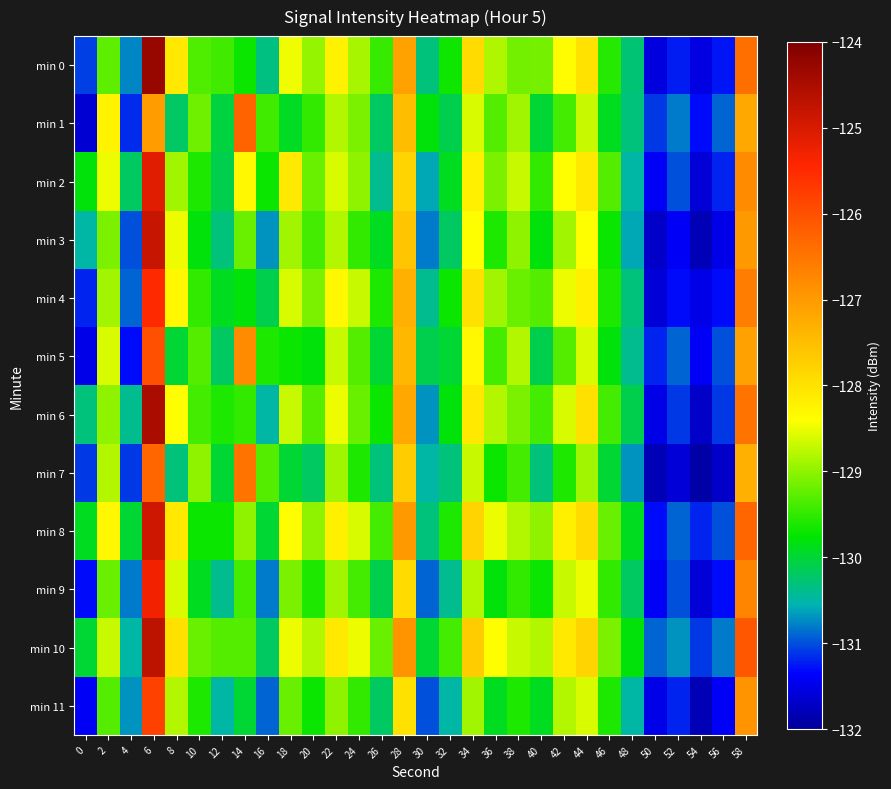

Reading left to right, list all the values displayed in this chart.

min 0: 0=-131.1	2=-129.3	4=-130.8	6=-124.3	8=-128.1	10=-129.3	12=-129.4	14=-129.7	16=-130.3	18=-128.5	20=-129.0	22=-128.2	24=-128.9	26=-129.5	28=-127.1	30=-130.3	32=-129.7	34=-127.9	36=-128.8	38=-129.2	40=-129.1	42=-128.3	44=-128.0	46=-129.5	48=-130.3	50=-131.6	52=-131.2	54=-131.5	56=-131.3	58=-126.4
min 1: 0=-131.6	2=-128.2	4=-131.2	6=-127.0	8=-130.2	10=-129.2	12=-130.0	14=-126.3	16=-129.4	18=-129.9	20=-129.5	22=-128.8	24=-129.1	26=-130.2	28=-127.5	30=-129.8	32=-130.1	34=-128.6	36=-129.3	38=-128.9	40=-130.0	42=-129.4	44=-128.7	46=-129.9	48=-130.3	50=-131.1	52=-130.8	54=-131.3	56=-130.9	58=-127.2
min 2: 0=-129.8	2=-128.5	4=-130.2	6=-125.1	8=-128.9	10=-129.6	12=-130.1	14=-128.3	16=-129.7	18=-128.1	20=-129.2	22=-128.6	24=-129.0	26=-130.4	28=-127.8	30=-130.6	32=-129.9	34=-128.2	36=-129.1	38=-128.7	40=-129.5	42=-128.4	44=-128.1	46=-129.3	48=-130.5	50=-131.4	52=-131.0	54=-131.6	56=-131.2	58=-126.8
min 3: 0=-130.5	2=-129.1	4=-131.0	6=-124.8	8=-128.5	10=-129.8	12=-130.3	14=-129.2	16=-130.7	18=-128.9	20=-129.4	22=-128.8	24=-129.5	26=-129.9	28=-127.6	30=-130.8	32=-130.2	34=-128.4	36=-129.6	38=-129.0	40=-129.8	42=-128.9	44=-128.4	46=-129.7	48=-130.6	50=-131.7	52=-131.4	54=-131.8	56=-131.5	58=-127.0
min 4: 0=-131.2	2=-128.9	4=-130.9	6=-125.5	8=-128.3	10=-129.5	12=-129.9	14=-129.8	16=-130.1	18=-128.6	20=-129.1	22=-128.3	24=-128.7	26=-129.6	28=-127.3	30=-130.4	32=-129.7	34=-128.0	36=-128.9	38=-129.2	40=-129.3	42=-128.5	44=-128.2	46=-129.6	48=-130.3	50=-131.6	52=-131.3	54=-131.5	56=-131.3	58=-126.6
min 5: 0=-131.5	2=-128.6	4=-131.3	6=-126.0	8=-130.0	10=-129.3	12=-130.2	14=-126.8	16=-129.6	18=-129.7	20=-129.8	22=-128.7	24=-129.3	26=-130.0	28=-127.4	30=-130.1	32=-130.0	34=-128.3	36=-129.4	38=-128.8	40=-130.1	42=-129.3	44=-128.6	46=-129.8	48=-130.4	50=-131.2	52=-130.9	54=-131.4	56=-131.0	58=-127.1
min 6: 0=-130.3	2=-129.0	4=-130.4	6=-124.5	8=-128.4	10=-129.4	12=-129.6	14=-129.5	16=-130.5	18=-128.7	20=-129.3	22=-128.5	24=-129.2	26=-129.7	28=-127.2	30=-130.7	32=-129.8	34=-128.1	36=-128.8	38=-129.1	40=-129.4	42=-128.6	44=-128.0	46=-129.4	48=-130.1	50=-131.5	52=-131.1	54=-131.7	56=-131.1	58=-126.5
min 7: 0=-131.1	2=-128.8	4=-131.1	6=-126.3	8=-130.3	10=-129.0	12=-130.0	14=-126.5	16=-129.3	18=-130.0	20=-130.2	22=-128.9	24=-129.6	26=-130.3	28=-127.7	30=-130.5	32=-130.3	34=-128.7	36=-129.7	38=-129.4	40=-130.3	42=-129.6	44=-128.9	46=-130.0	48=-130.7	50=-131.8	52=-131.6	54=-131.9	56=-131.7	58=-127.3
min 8: 0=-129.9	2=-128.3	4=-130.0	6=-124.9	8=-128.1	10=-129.7	12=-129.7	14=-129.0	16=-130.0	18=-128.4	20=-129.0	22=-128.2	24=-128.6	26=-129.4	28=-127.0	30=-130.3	32=-129.6	34=-127.8	36=-128.5	38=-128.8	40=-129.0	42=-128.2	44=-127.9	46=-129.2	48=-129.9	50=-131.3	52=-130.9	54=-131.2	56=-131.0	58=-126.3
min 9: 0=-131.3	2=-129.2	4=-130.8	6=-125.3	8=-128.6	10=-129.9	12=-130.4	14=-129.4	16=-130.8	18=-129.1	20=-129.6	22=-128.9	24=-129.4	26=-130.1	28=-127.9	30=-130.9	32=-130.4	34=-128.8	36=-129.8	38=-129.5	40=-129.7	42=-128.7	44=-128.5	46=-129.5	48=-130.2	50=-131.4	52=-131.0	54=-131.6	56=-131.3	58=-126.7
min 10: 0=-130.0	2=-128.7	4=-130.5	6=-124.7	8=-128.0	10=-129.2	12=-129.3	14=-129.3	16=-130.2	18=-128.5	20=-128.8	22=-128.1	24=-128.5	26=-129.2	28=-126.9	30=-130.0	32=-129.4	34=-127.7	36=-128.4	38=-128.7	40=-128.8	42=-128.1	44=-127.8	46=-129.1	48=-129.8	50=-130.9	52=-130.7	54=-131.1	56=-130.8	58=-126.1
min 11: 0=-131.4	2=-129.3	4=-130.7	6=-125.8	8=-128.8	10=-129.6	12=-130.5	14=-130.0	16=-130.9	18=-129.2	20=-129.7	22=-129.0	24=-129.5	26=-130.2	28=-128.0	30=-131.0	32=-130.5	34=-128.9	36=-129.9	38=-129.6	40=-129.9	42=-128.8	44=-128.6	46=-129.6	48=-130.5	50=-131.5	52=-131.2	54=-131.8	56=-131.4	58=-126.9